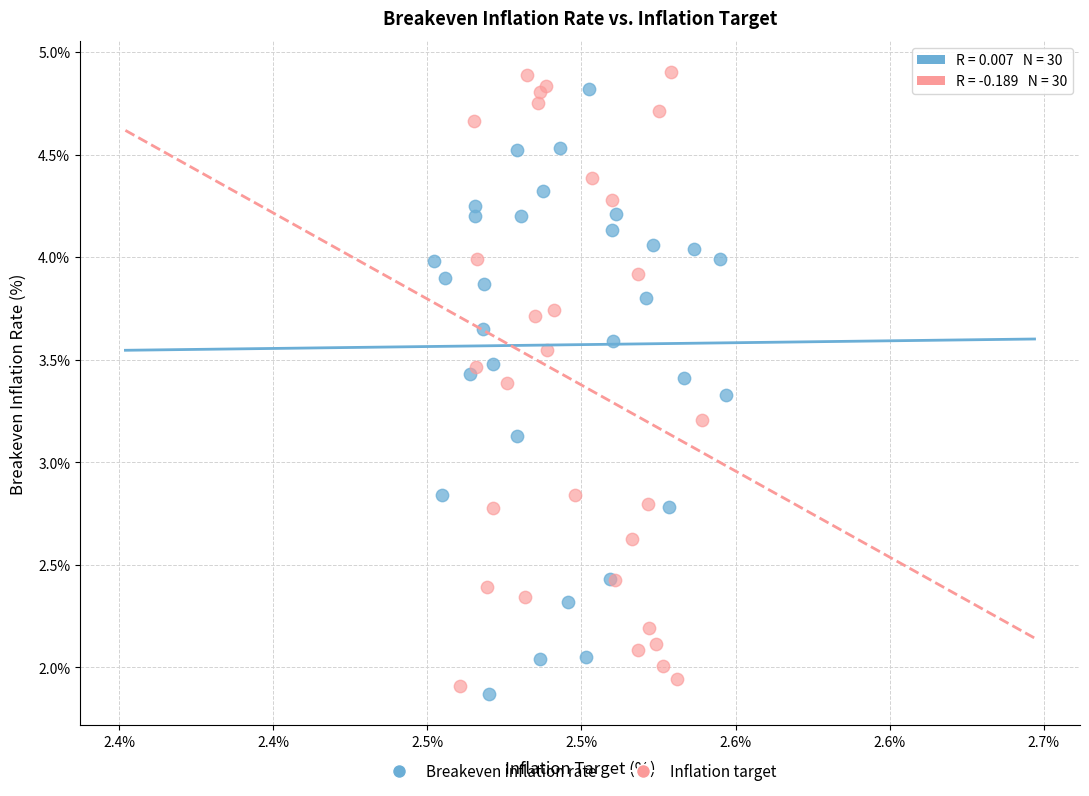

Which series contains the lowest Y value?

Breakeven inflation rate